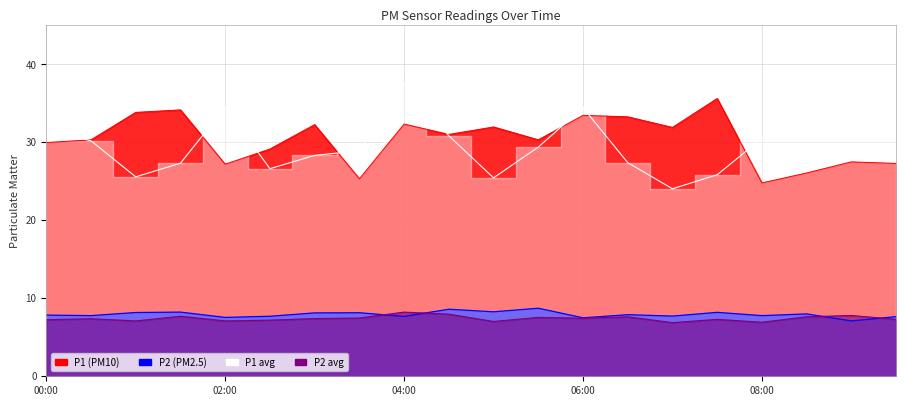

At which label is P1_smooth closest to 30?

00:30